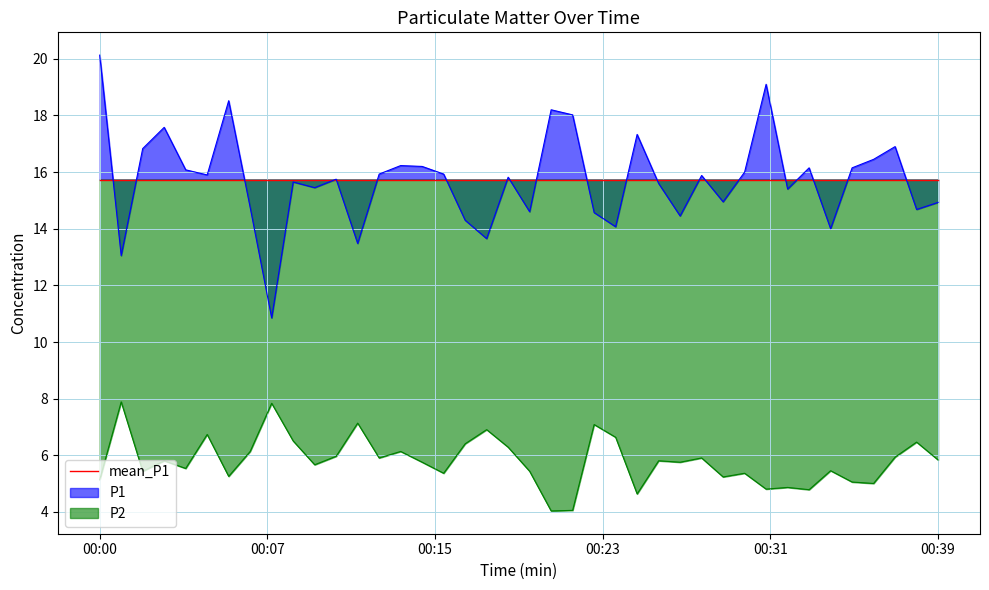

Does the chart have visible grid lines?

Yes